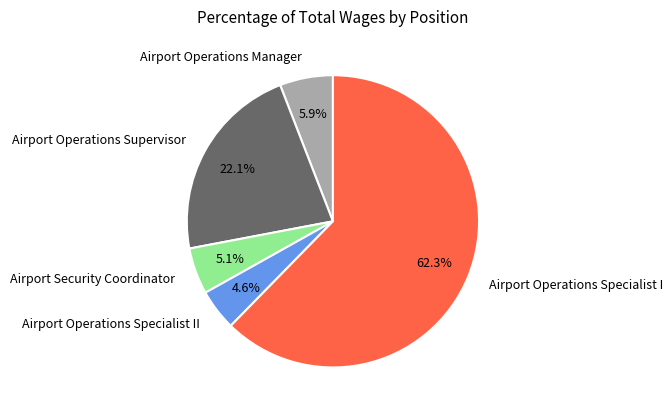

Approximately how many times larger is the value at Airport Operations Supervisor compared to Airport Operations Specialist I?

0.4